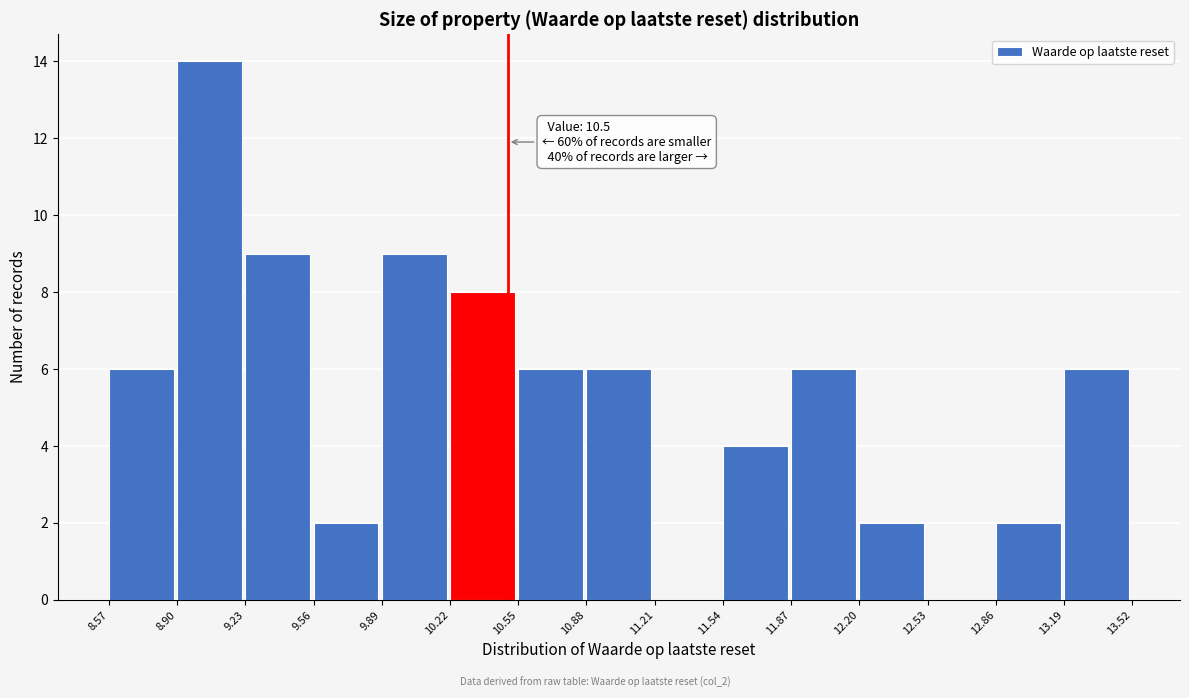

Over which range of the x-axis is the bar tallest?

8.90 to 9.23